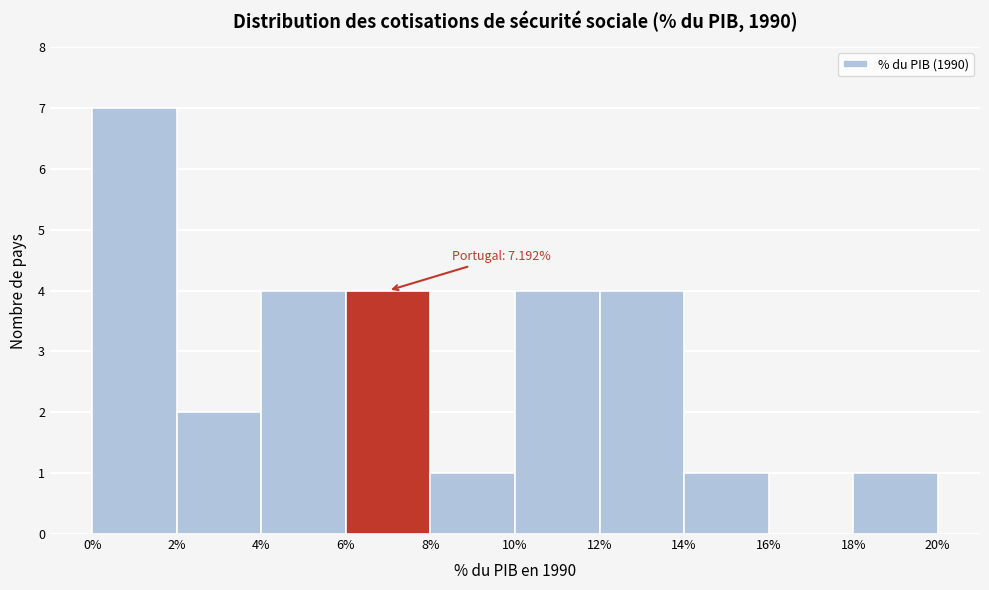

Over which range of the x-axis is the bar tallest?

0% to 2%